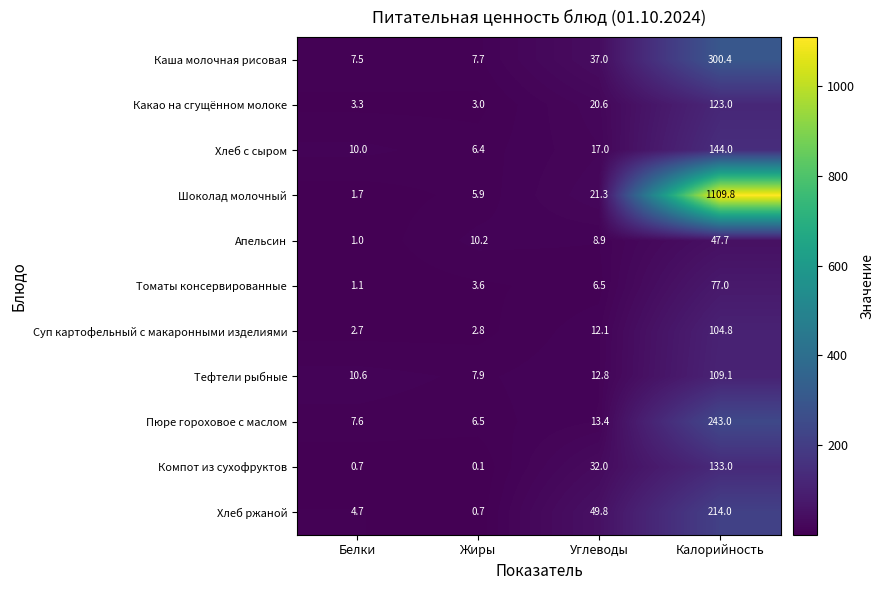

How many series are shown in this chart?

11